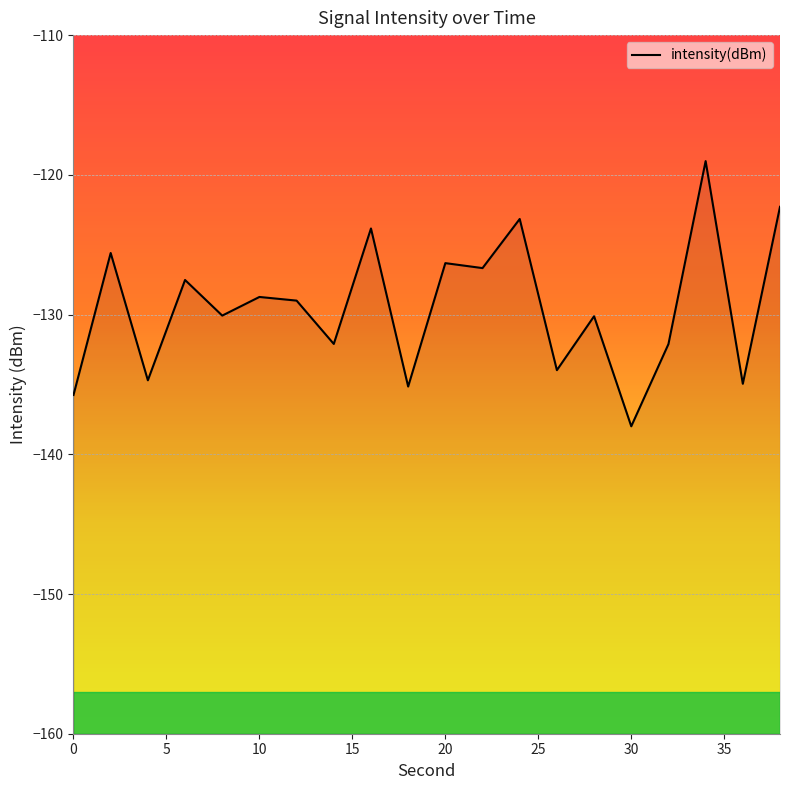

Reading left to right, list all the values displayed in this chart.

-135.8	-125.6	-134.7	-127.5	-130.1	-128.7	-129.0	-132.1	-123.8	-135.2	-126.3	-126.7	-123.2	-134.0	-130.1	-138.0	-132.1	-119.0	-135.0	-122.3